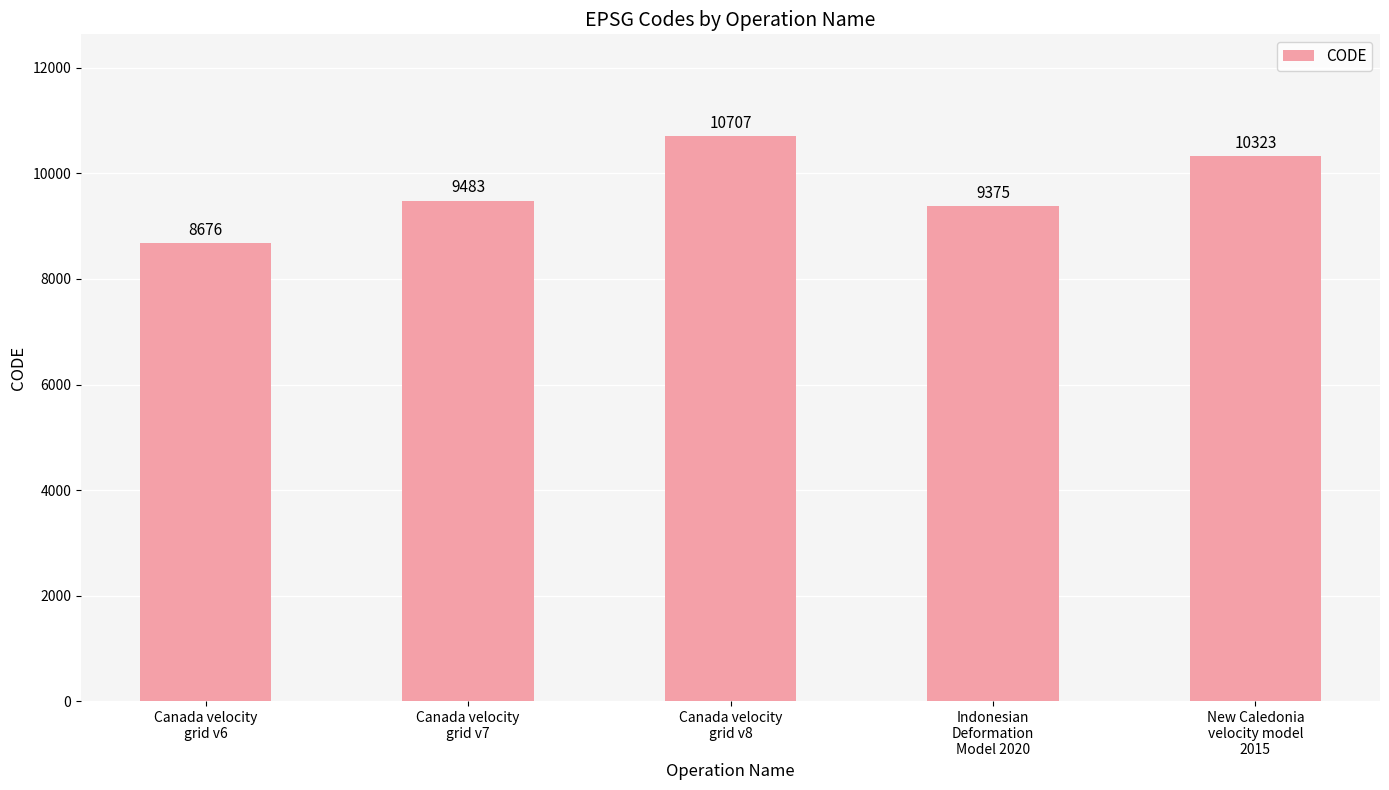

What is the value of the 3rd bar from the left?

10707